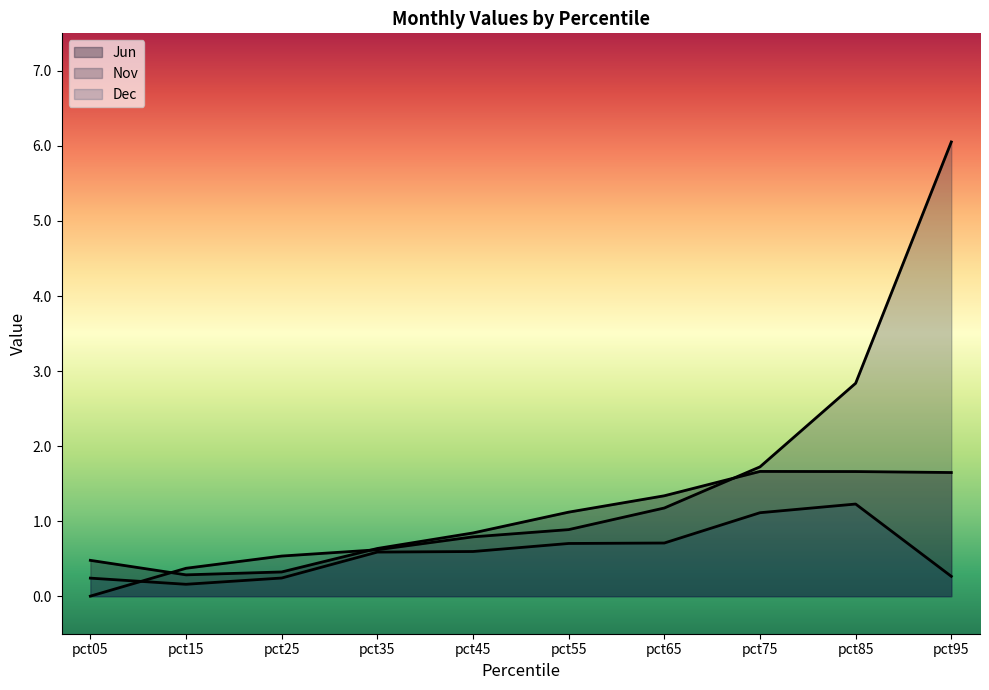

Which series ends up on top after the final intersection of Jun and Nov?

Nov